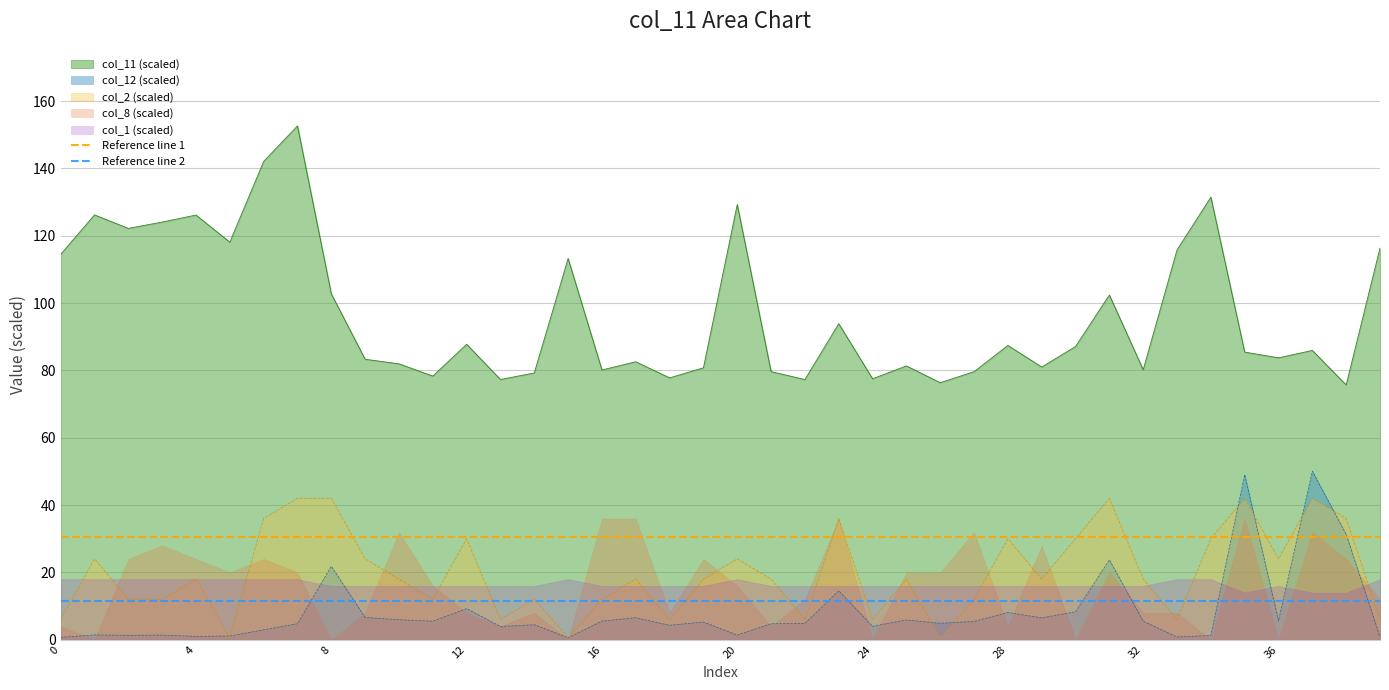

Is the value of Reference line 2 at 0 greater than the value of Reference line 1 at 0?

No